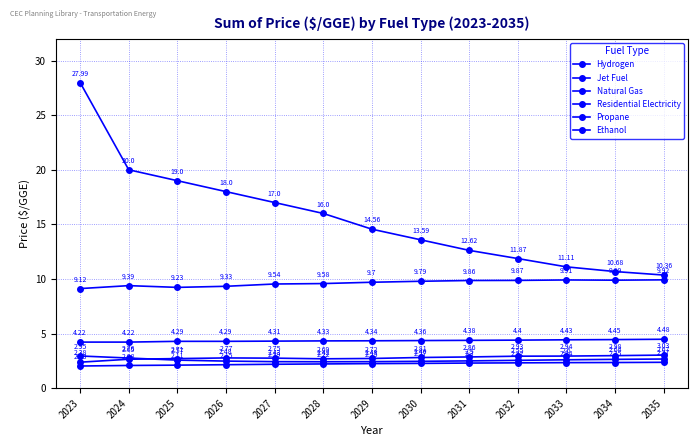

Count the number of data series in this chart.

6